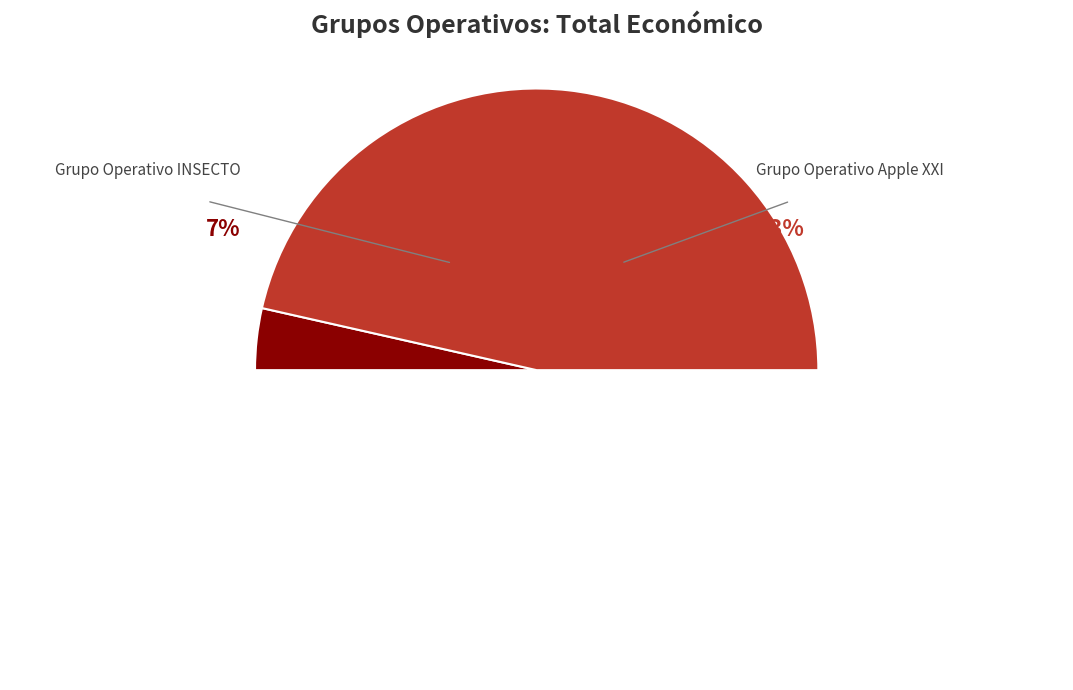

To the nearest percent, what is the difference between the Grupo Operativo INSECTO and Grupo Operativo Apple XXI slice percentages?

86%